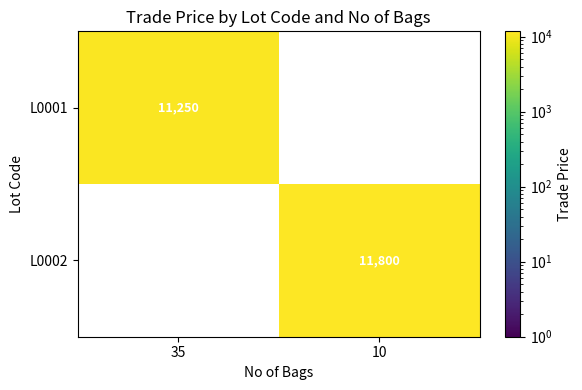

Is the value of L0002 at 10 greater than the value of L0001 at 35?

Yes